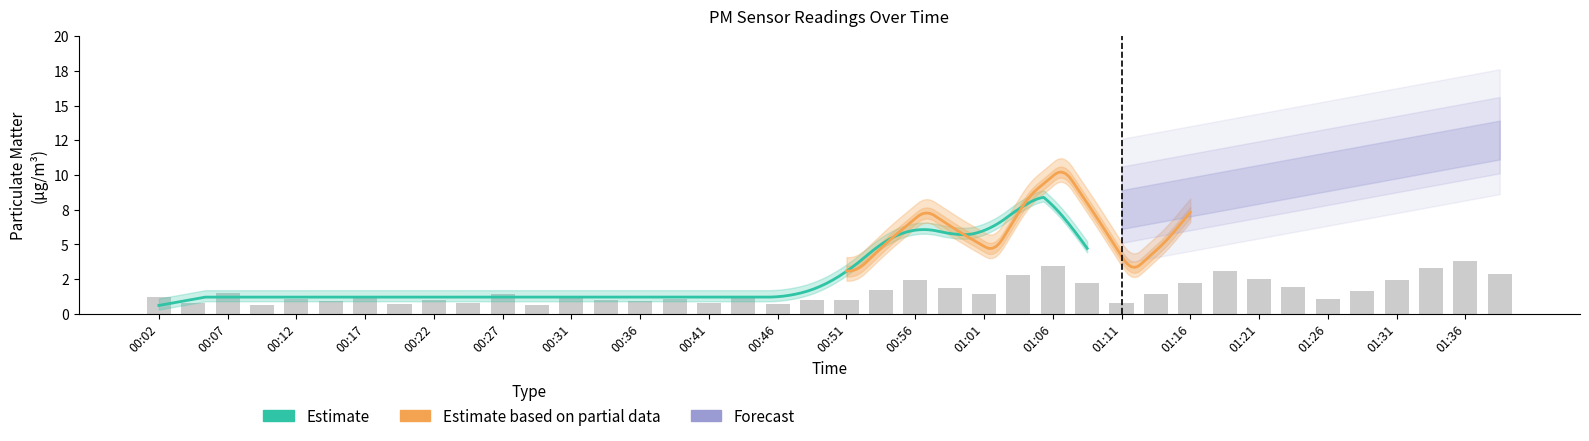

What is the label of the 32nd bar from the right?

00:22